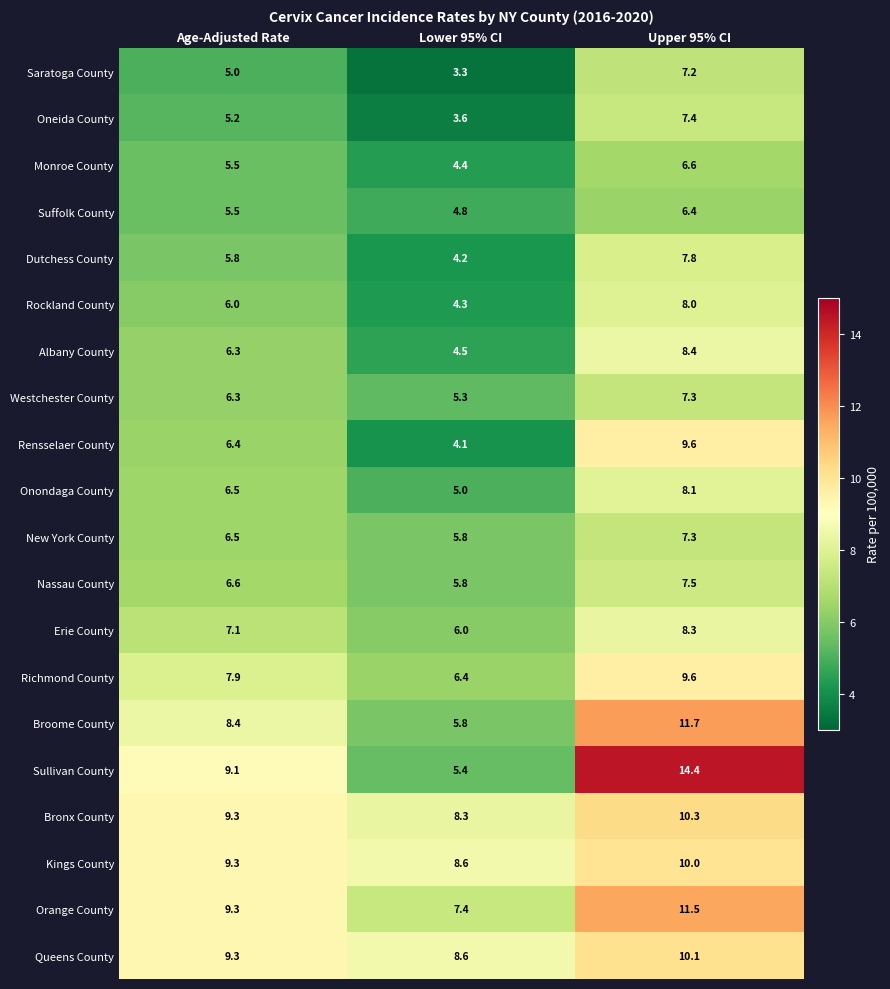

How many values in the Broome County series are below 8?

1